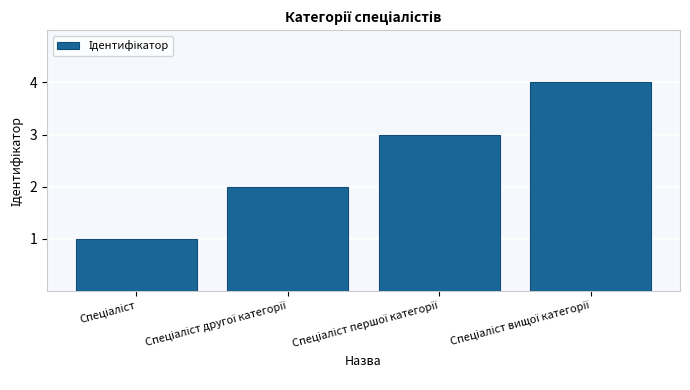

What is the difference between the maximum and minimum values?

3